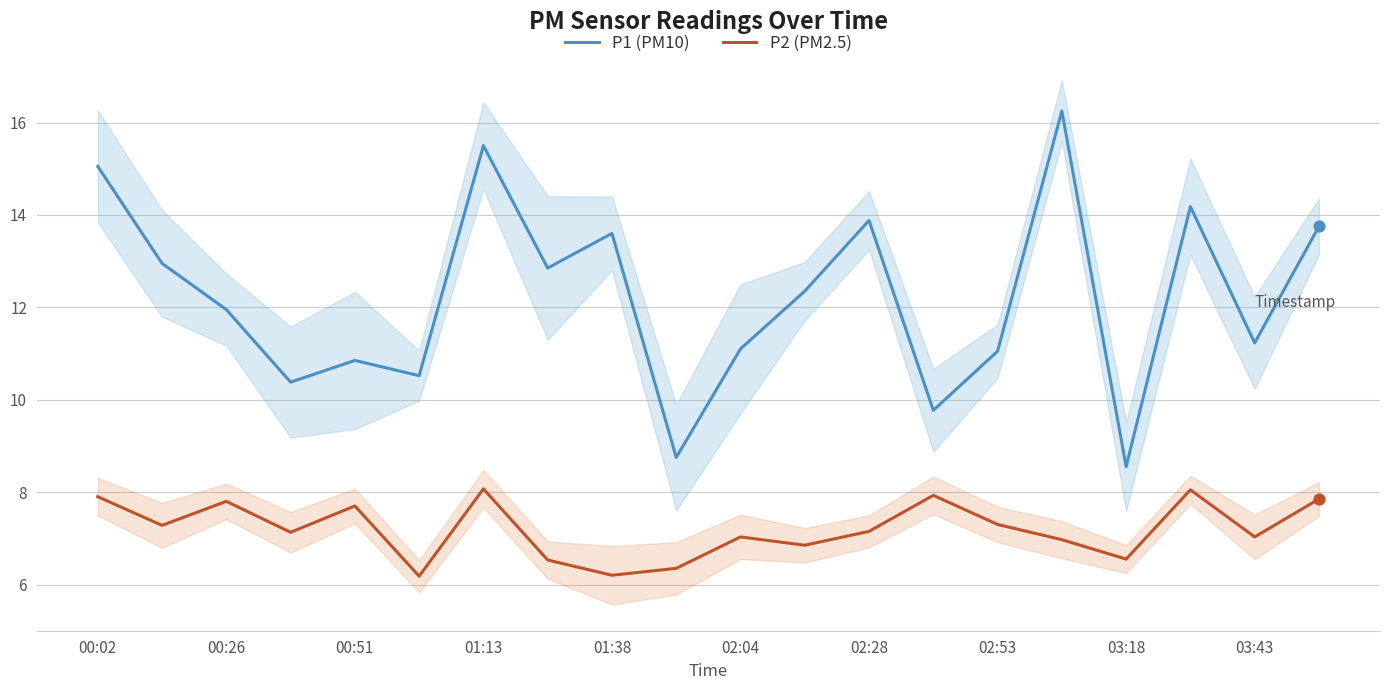

True or false: P2 (PM2.5) and P1 (PM10) intersect in this chart.

False